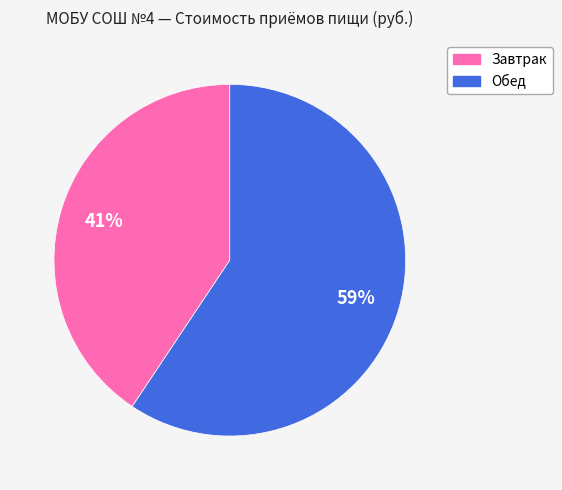

True or false: Обед accounts for 47% of the total.

False